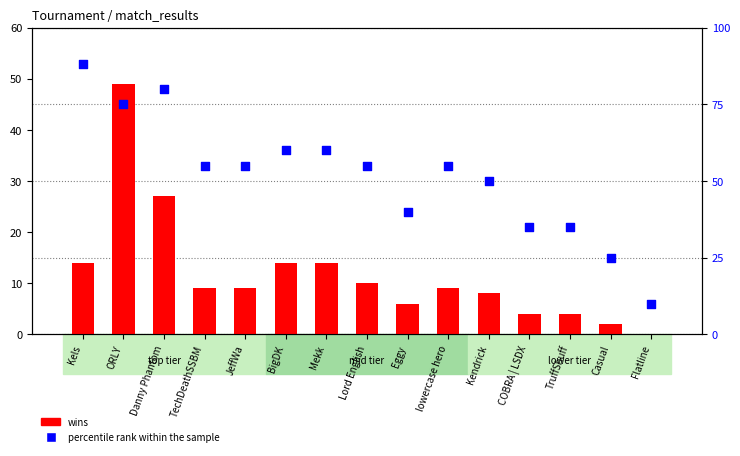

What are all the series names shown in the legend?

wins, percentile rank within the sample